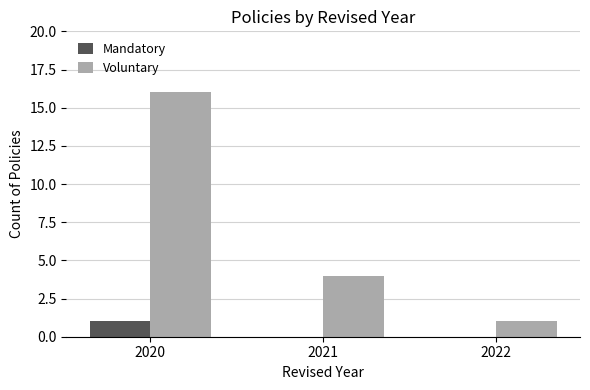

Which series changed the most between 2020 and 2022?

Voluntary